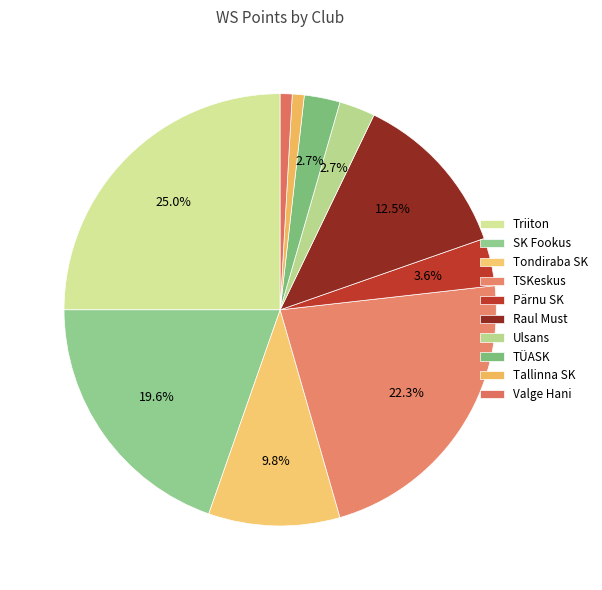

Which category has the smallest portion of the pie?

Tallinna SK